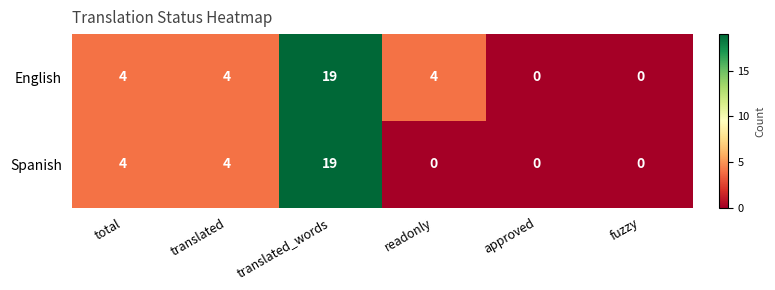

What is the difference between the highest and lowest values at readonly?

4